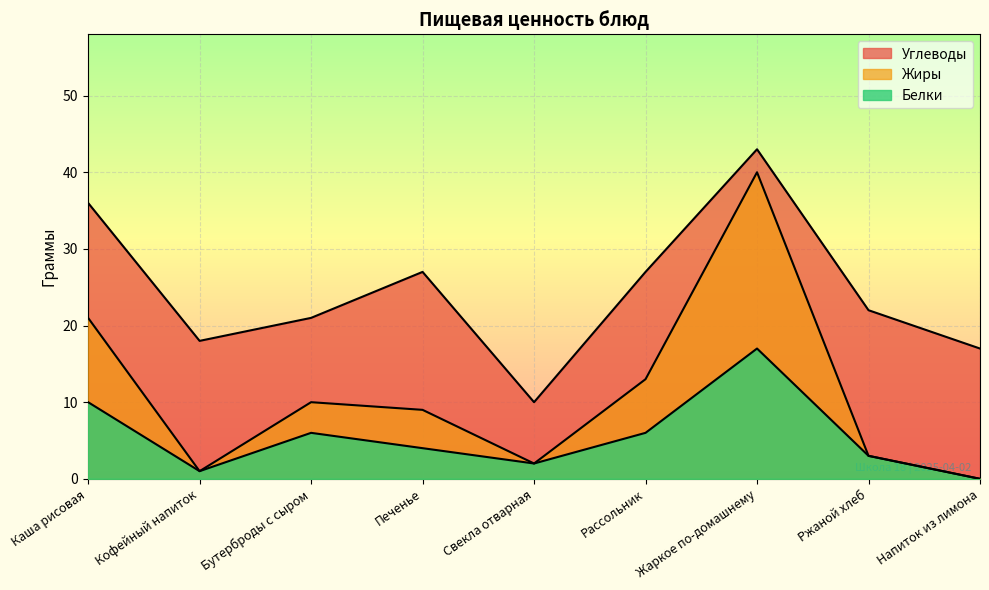

At how many categories does at least one series exceed 17?

7